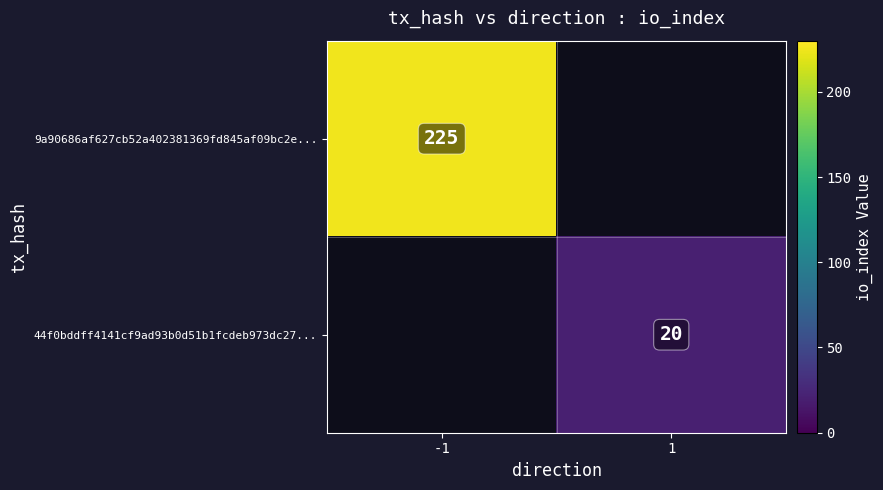

The value of 9a90686af627cb52a402381369fd845af09bc2e... at -1 is 348.8. True or false?

False